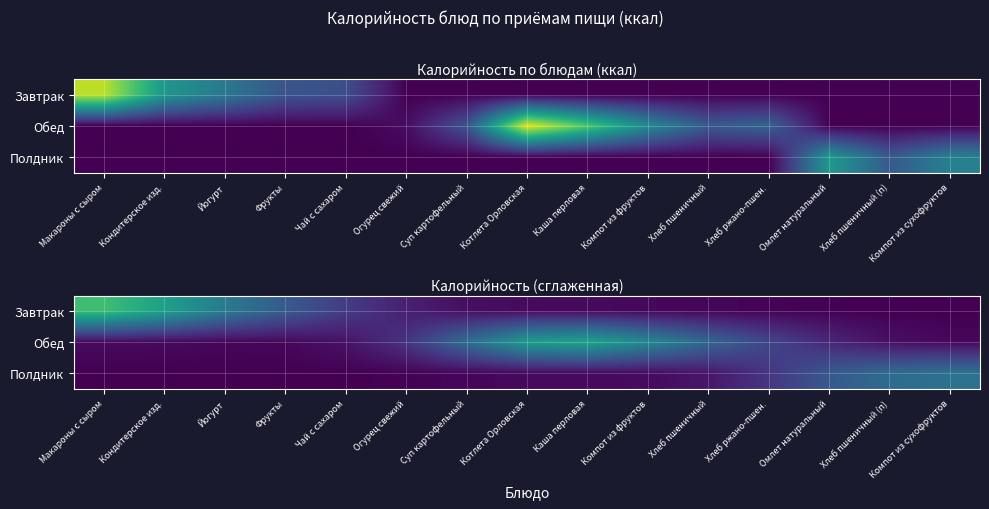

What is the total value across all series at Огурец свежий?

61.8